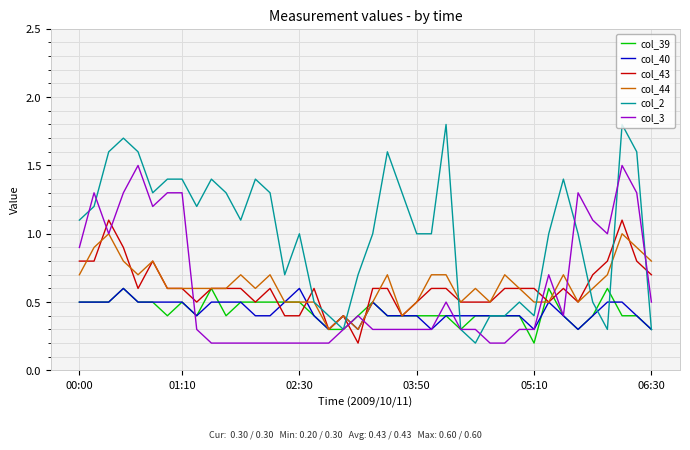

Which series has the widest spread of values?

col_2